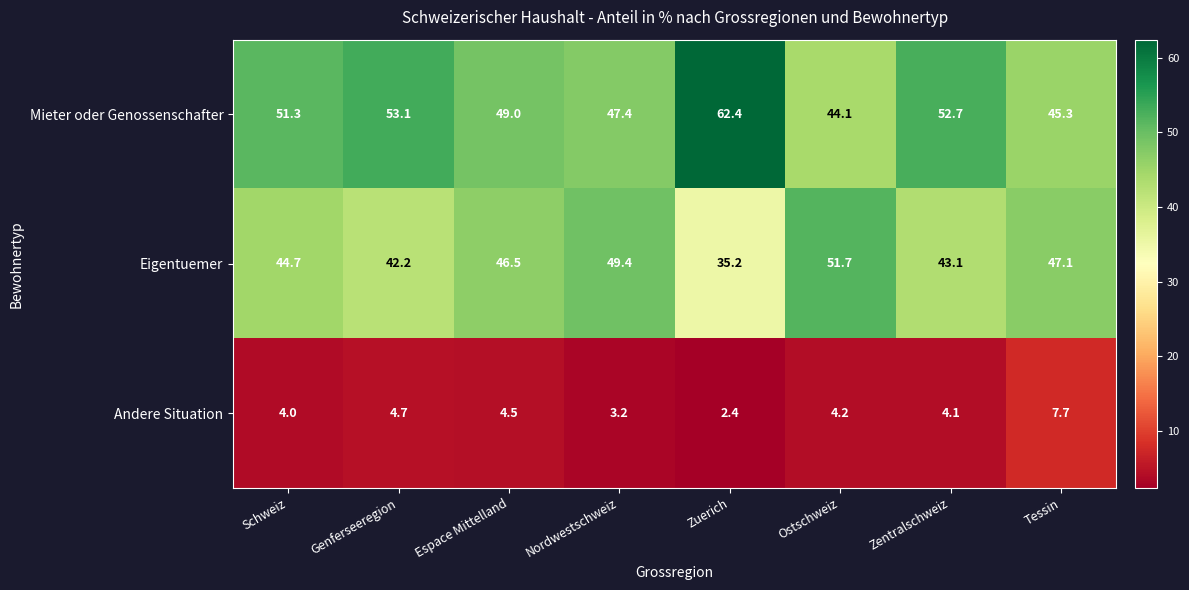

Reading right to left, what are all the values shown in this chart?

Mieter oder Genossenschafter: Tessin=45.3	Zentralschweiz=52.7	Ostschweiz=44.1	Zuerich=62.4	Nordwestschweiz=47.4	Espace Mittelland=49.0	Genferseeregion=53.1	Schweiz=51.3
Eigentuemer: Tessin=47.1	Zentralschweiz=43.1	Ostschweiz=51.7	Zuerich=35.2	Nordwestschweiz=49.4	Espace Mittelland=46.5	Genferseeregion=42.2	Schweiz=44.7
Andere Situation: Tessin=7.7	Zentralschweiz=4.1	Ostschweiz=4.2	Zuerich=2.4	Nordwestschweiz=3.2	Espace Mittelland=4.5	Genferseeregion=4.7	Schweiz=4.0